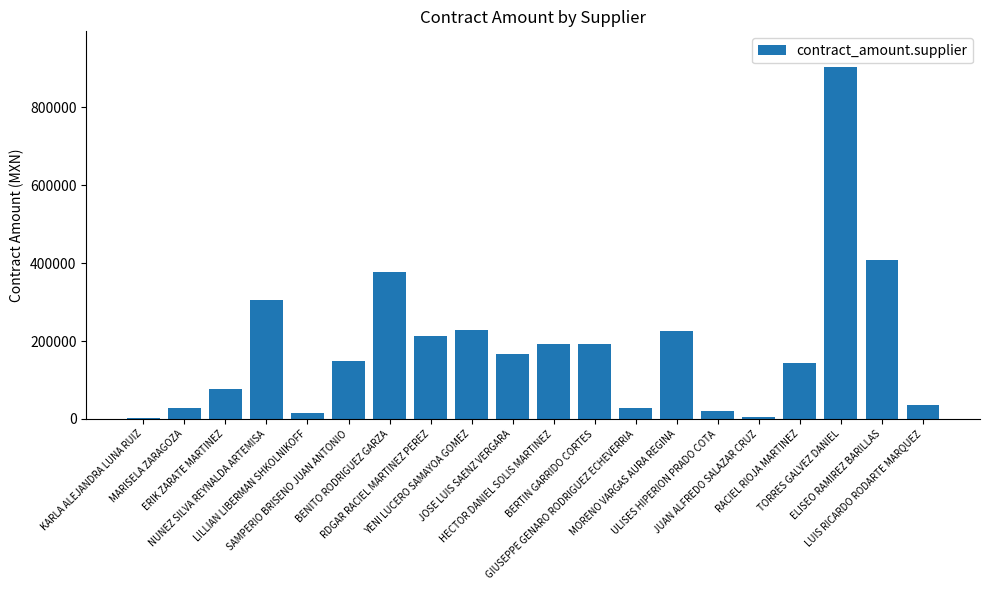

Which has a higher value, RDGAR RACIEL MARTINEZ PEREZ or TORRES GALVEZ DANIEL?

TORRES GALVEZ DANIEL